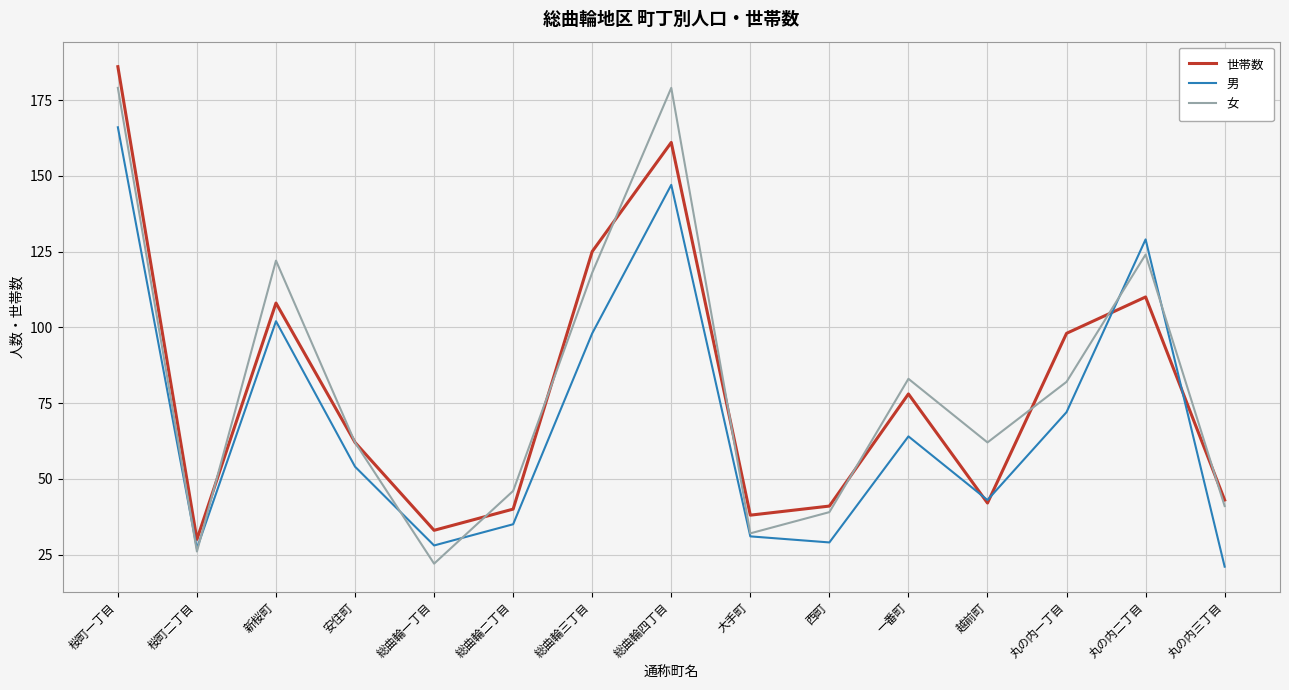

What position from the right is 西町?

6